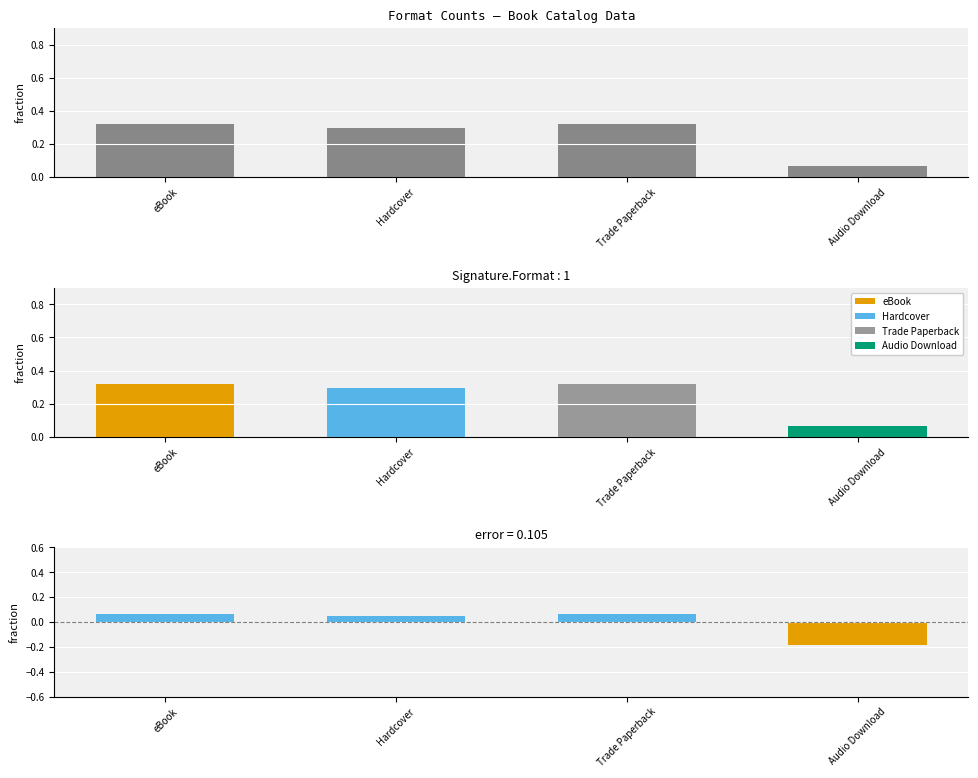

How many values in deviation from mean are above zero?

3